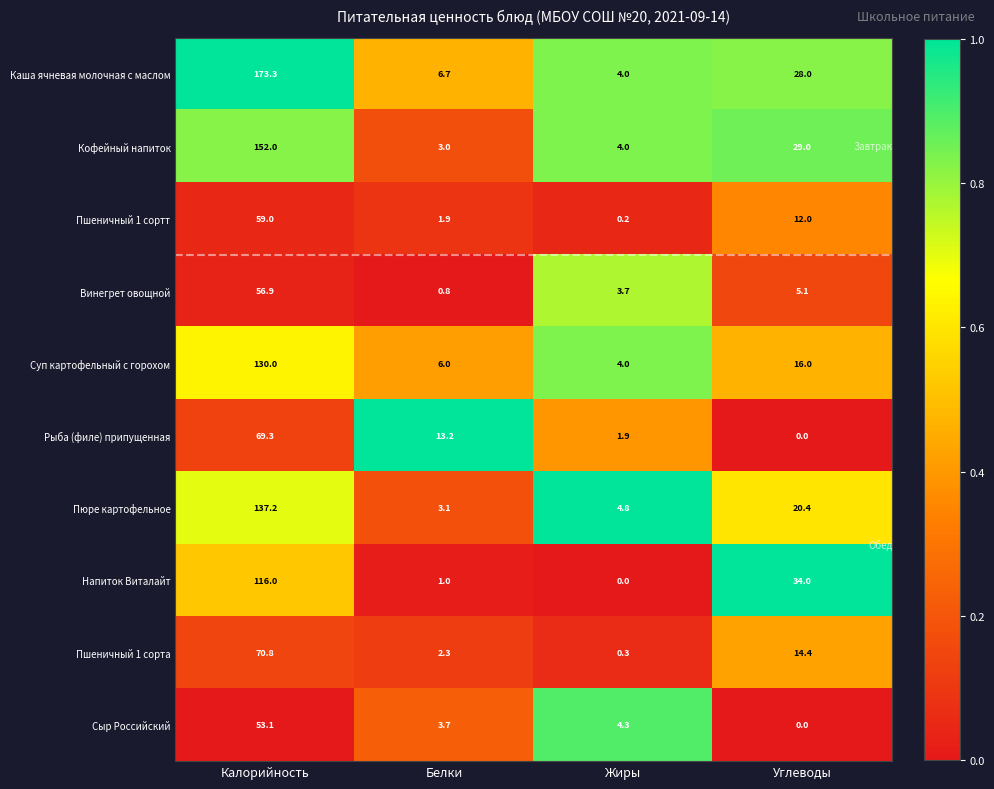

What is the difference between the second highest and minimum values in the Напиток Виталайт series?

34.0